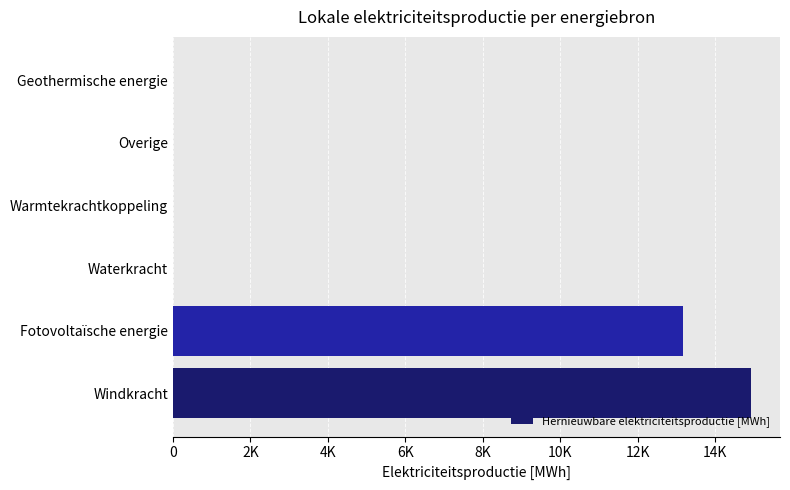

What is the sum of all values?

28090.2